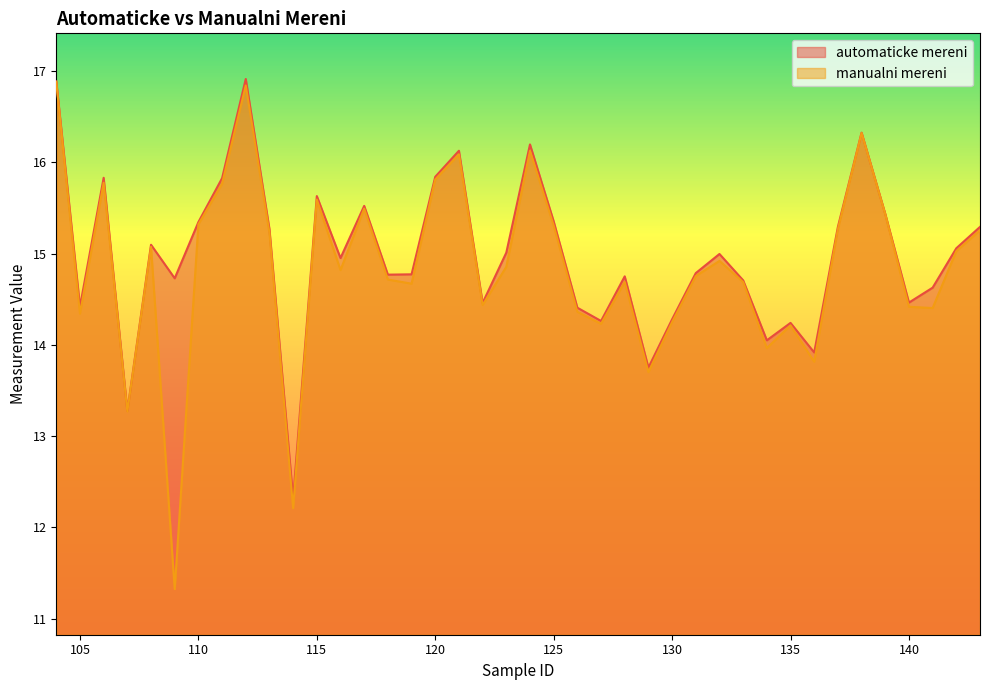

True or false: manualni mereni has a value of 23.2 at 140.

False